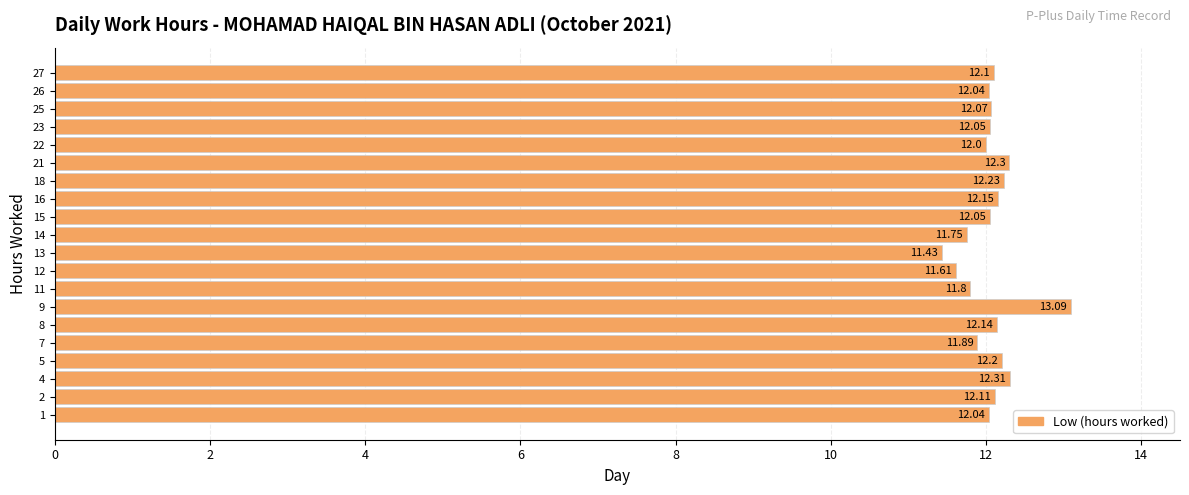

Approximately how many times larger is the value at 1 compared to 12?

1.0